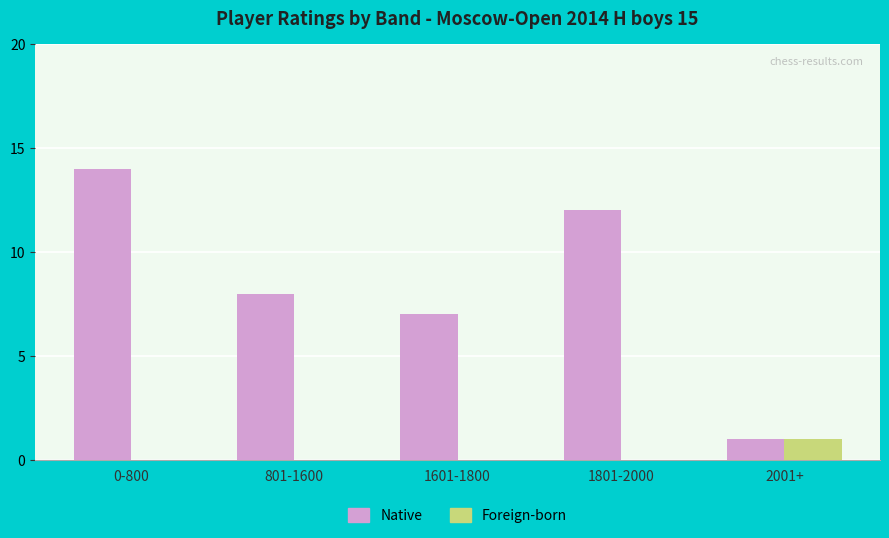

Which series changed the most between 0-800 and 2001+?

Native